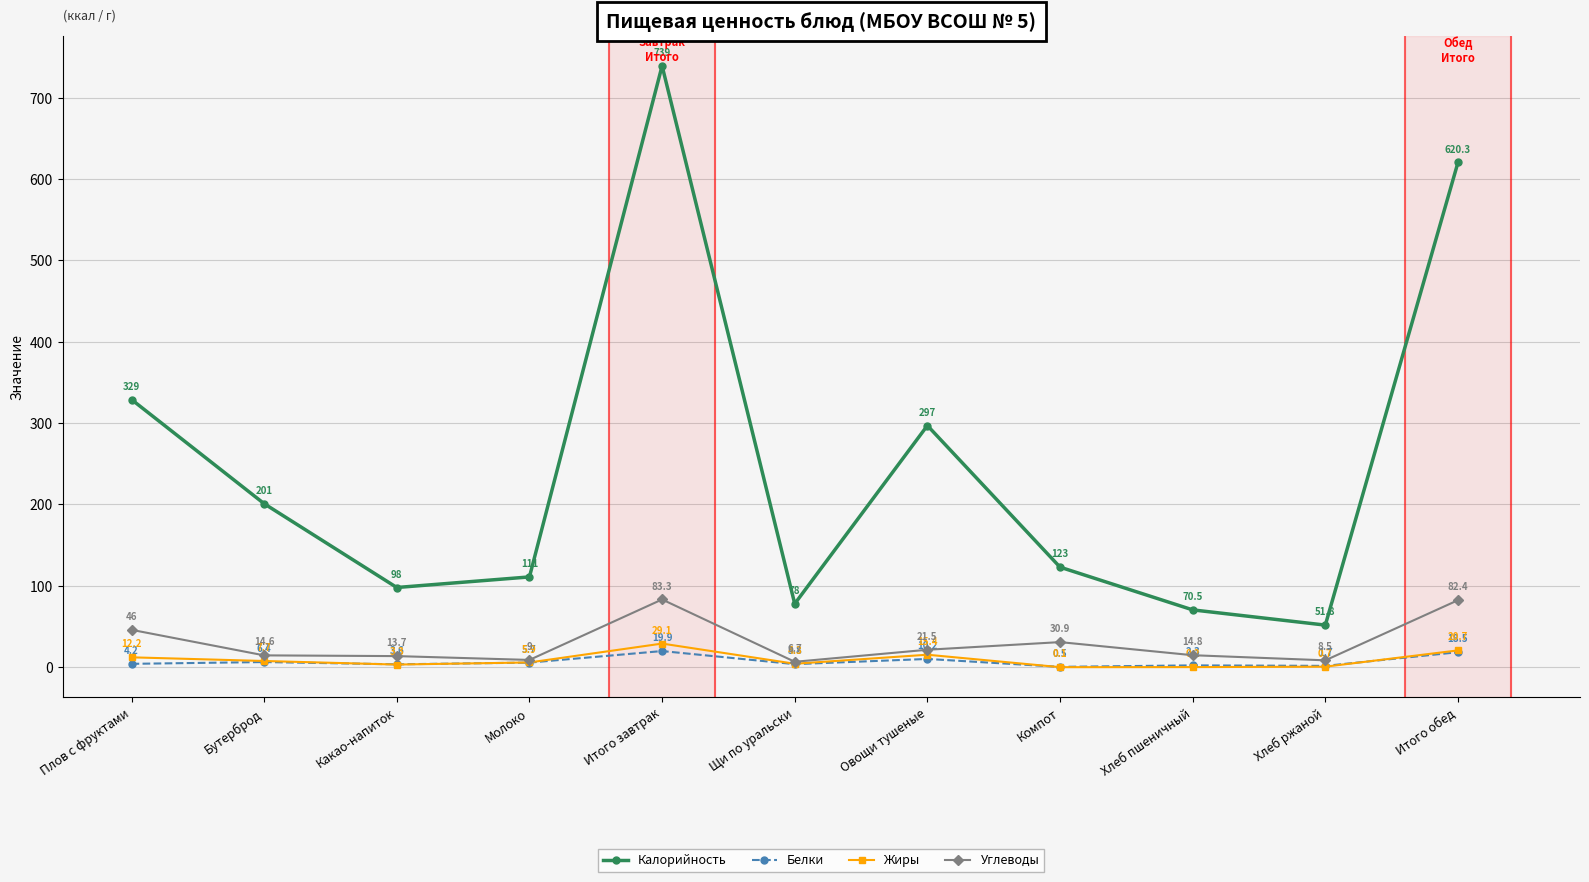

What is the difference between the Жиры values at Щи по уральски and Молоко?

1.6